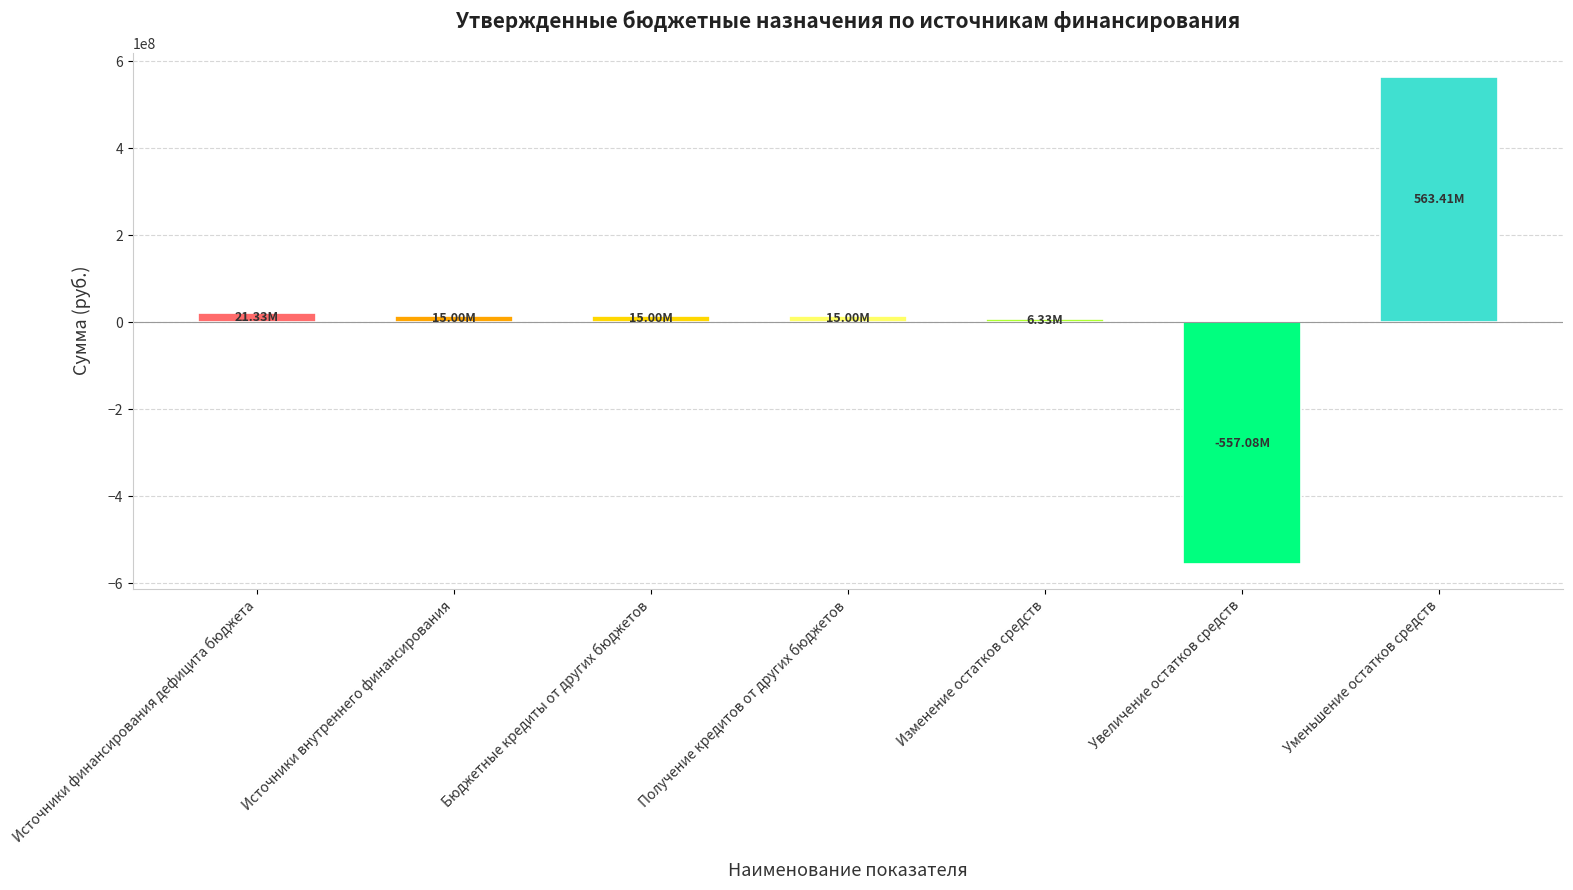

What is the sum of the values at Увеличение остатков средств and Получение кредитов от других бюджетов?

-542075173.4